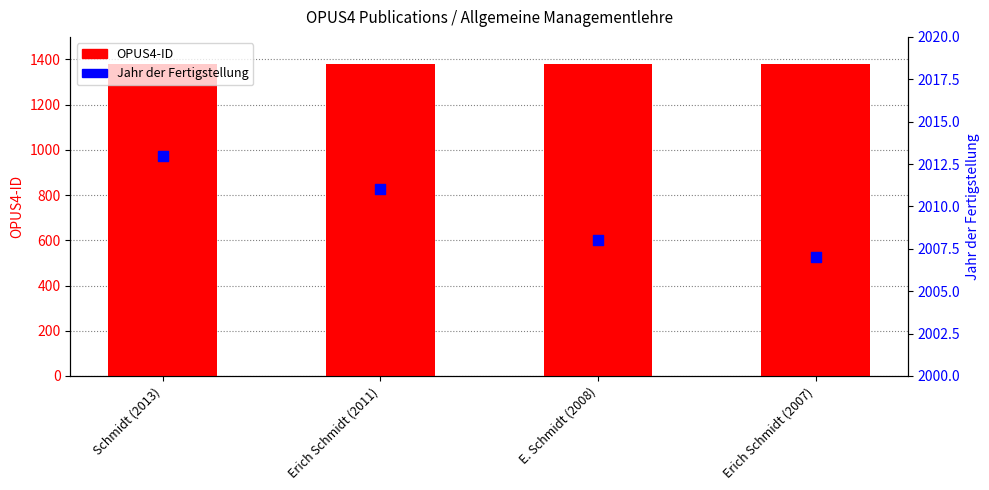

Which series reaches the minimum Y coordinate?

OPUS4-ID